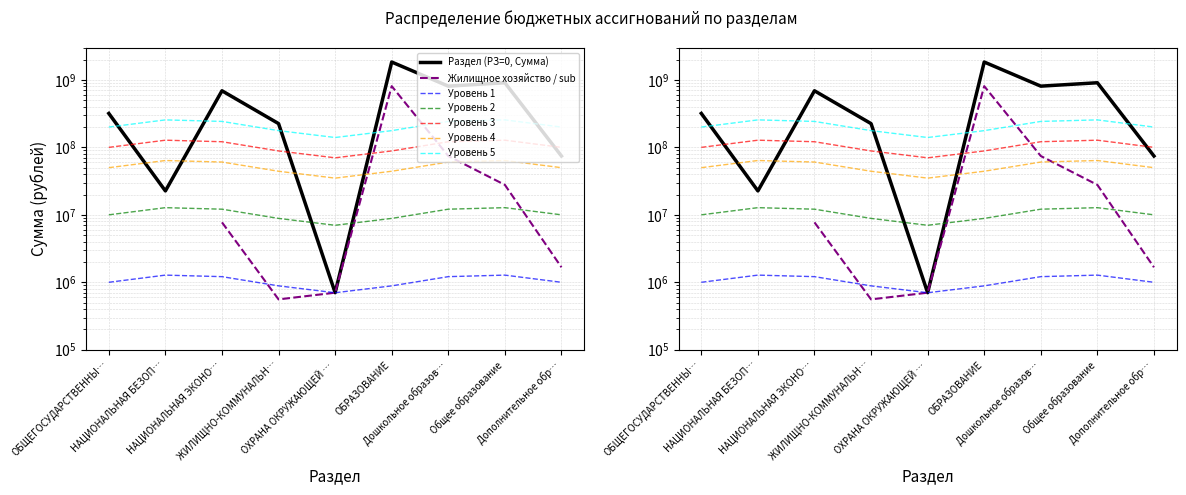

The value at НАЦИОНАЛЬНАЯ БЕЗОП… is 22623680.9. True or false?

True